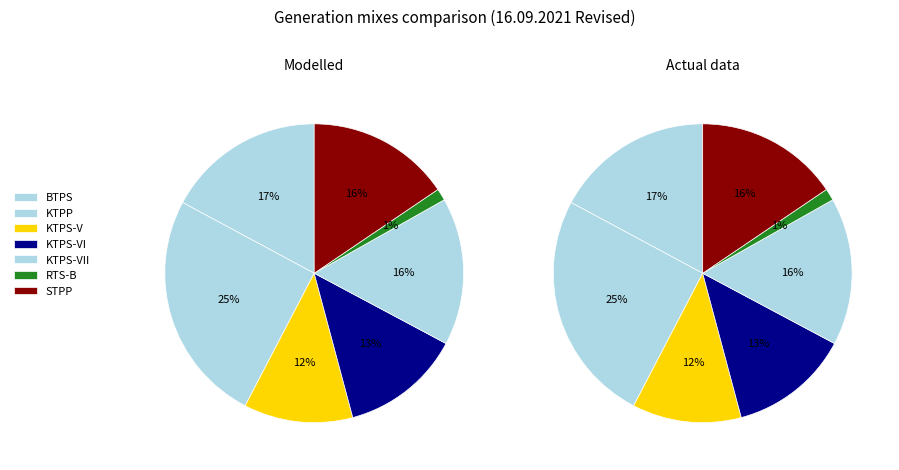

What percentage is the KTPS-V slice, to the nearest percent?

12%